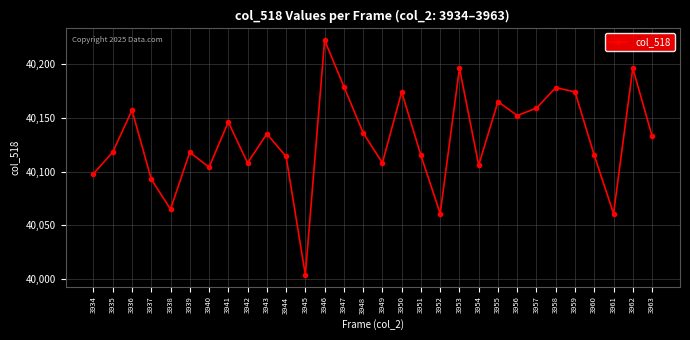

Which category has the highest value across all series?

3946